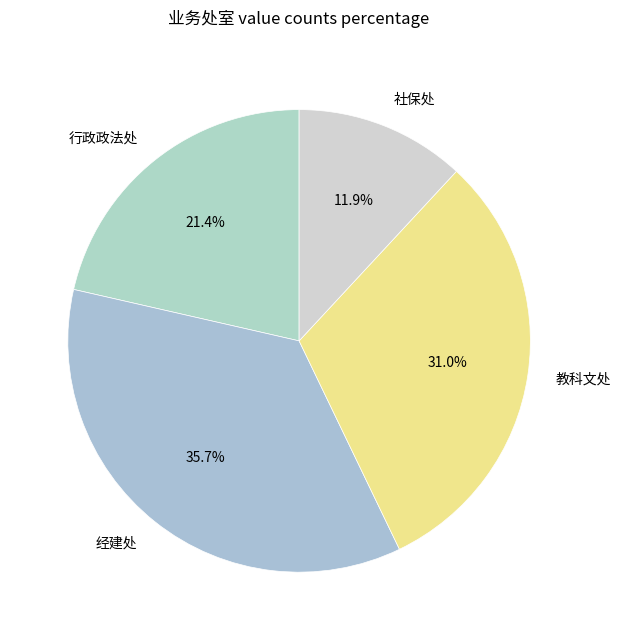

Which category has the smallest portion of the pie?

社保处